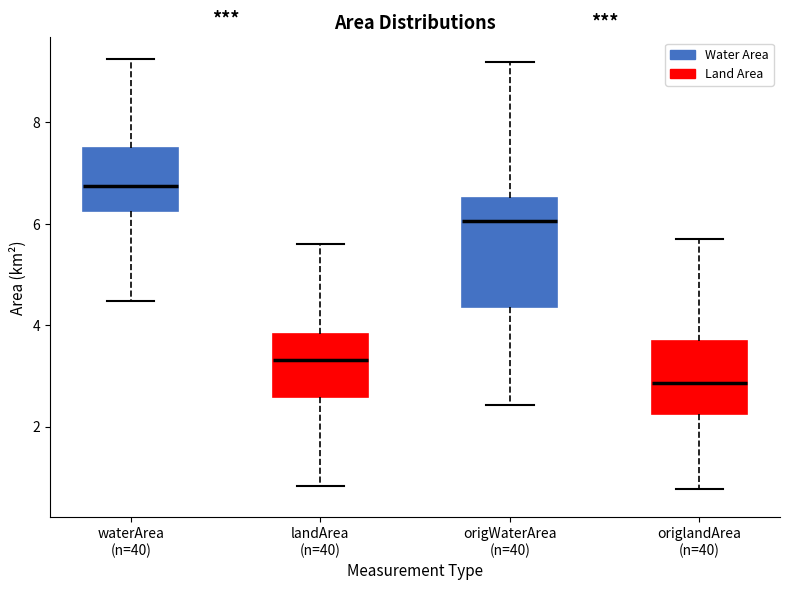

Reading left to right, read every box against the y-axis: the position of its median line, the range the box covers, and the ends of its whiskers. The values are not printed on the chart, so give them approximately, as read against the axis.

waterArea (n=40): median 6.8, box 6.2 to 7.4, whiskers 4.4 to 9.2
landArea (n=40): median 3.4, box 2.6 to 3.8, whiskers 0.8 to 5.6
origWaterArea (n=40): median 6.0, box 4.4 to 6.6, whiskers 2.4 to 9.2
origlandArea (n=40): median 2.8, box 2.2 to 3.6, whiskers 0.8 to 5.8